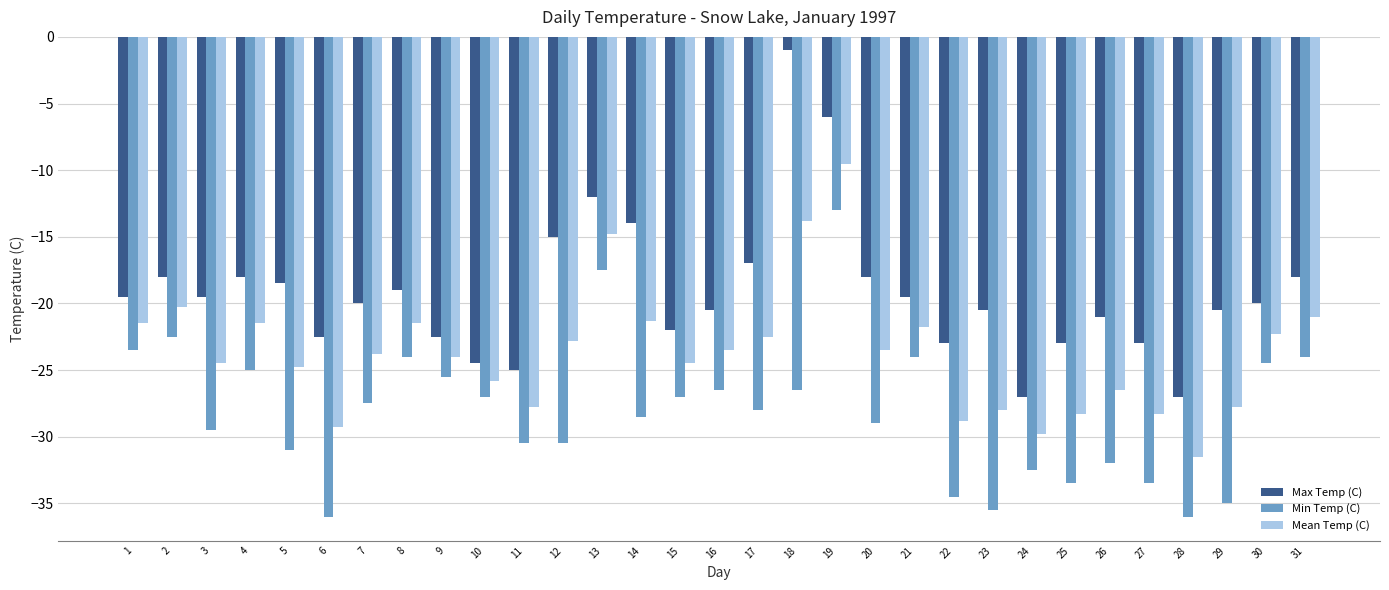

Which category has the highest value across all series?

18